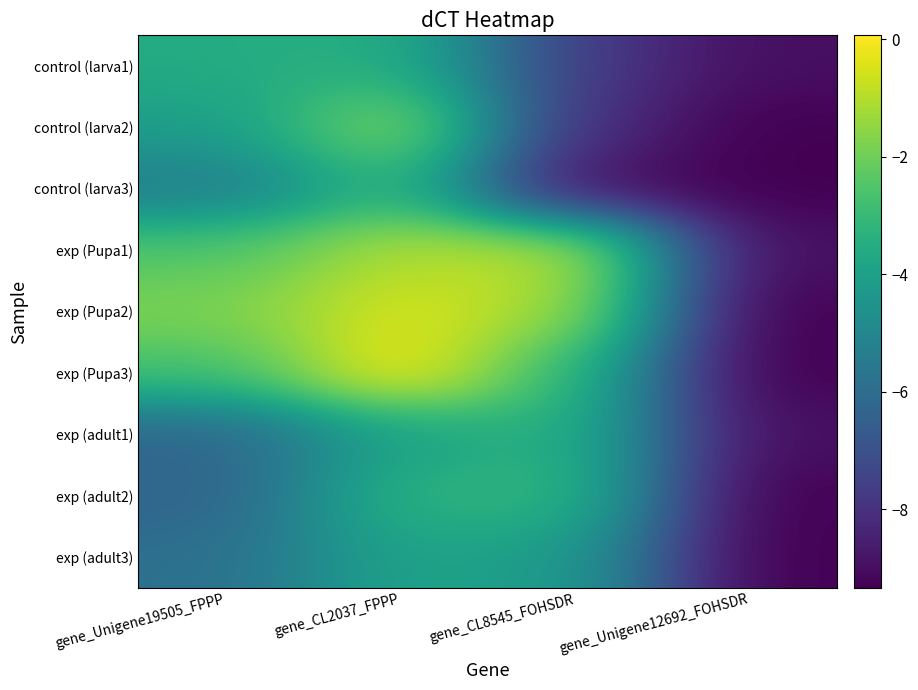

What is the difference between the highest and lowest values at gene_Unigene12692_FOHSDR?

0.4